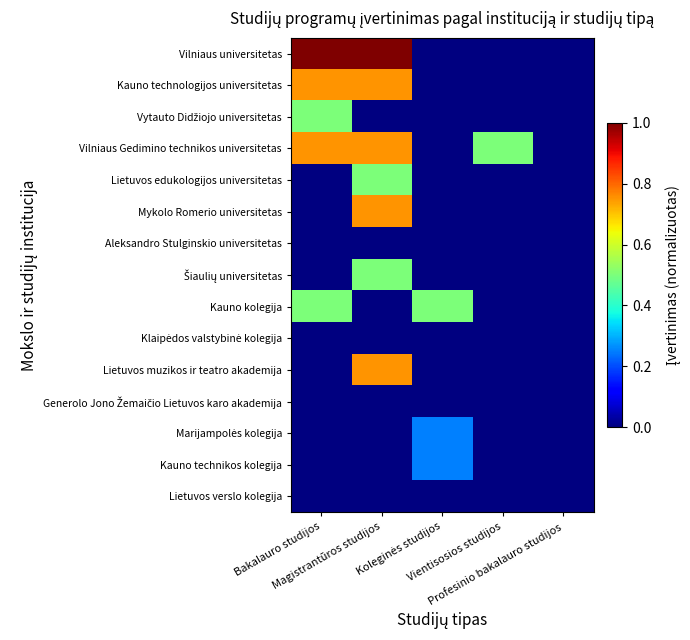

Is the value of Kauno kolegija at Vientisosios studijos greater than the value of Kauno technologijos universitetas at Bakalauro studijos?

No